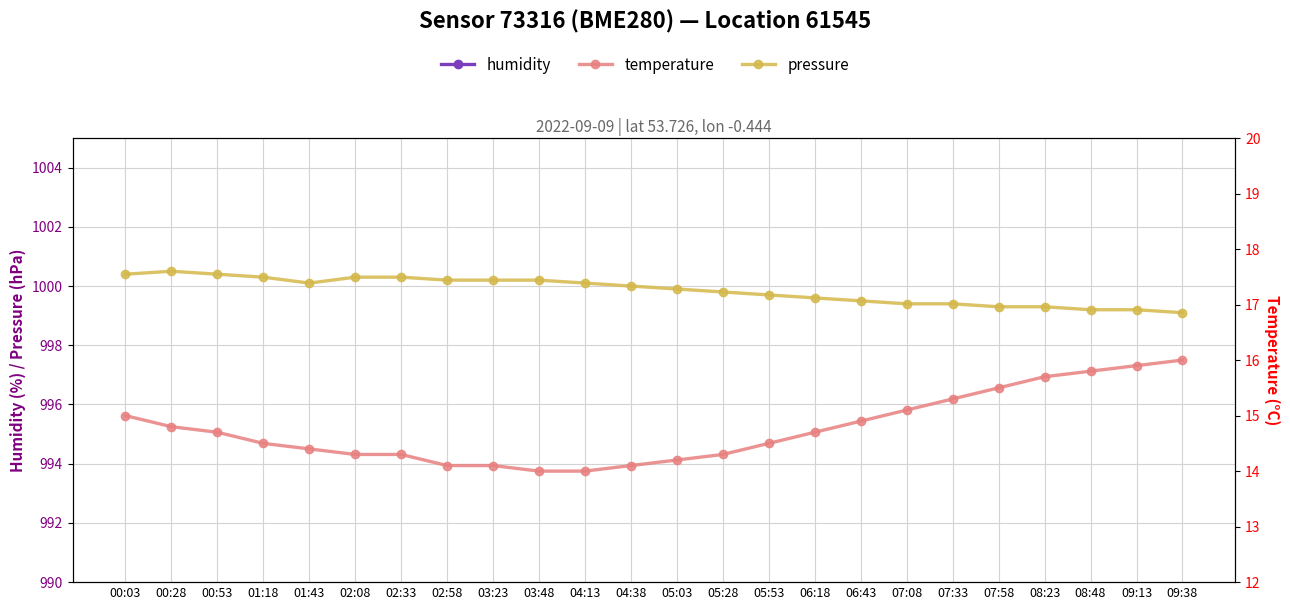

The humidity series shows 139.8 at 07:33. True or false?

False